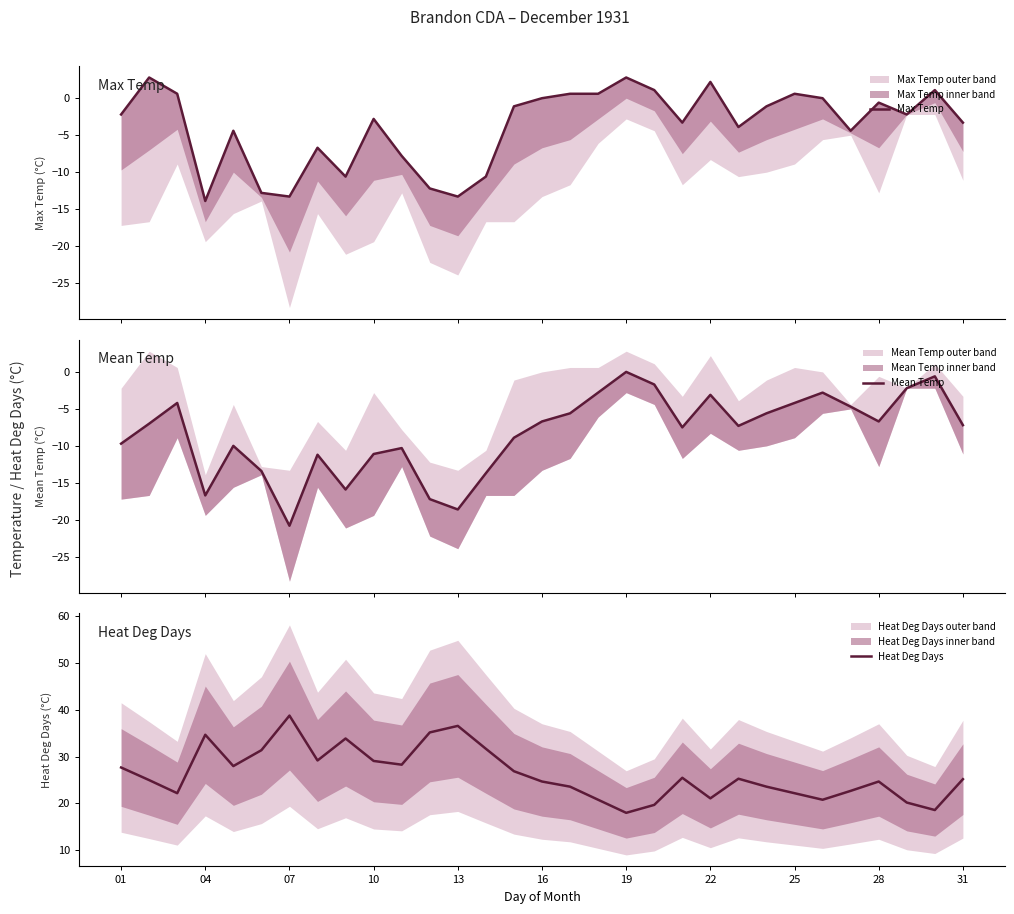

True or false: Heat Deg Days has a value of 48.4 at 10.

False